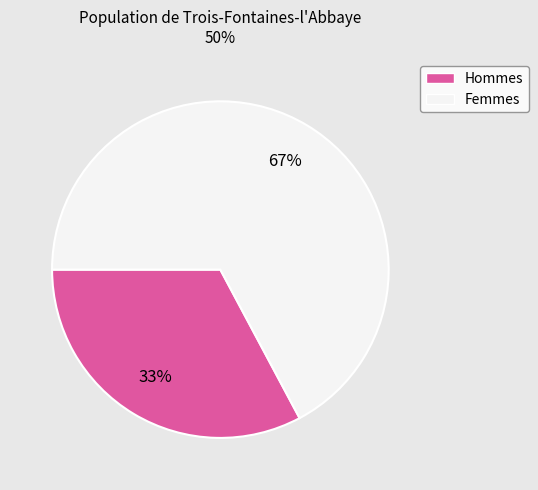

Which category has the smallest portion of the pie?

Hommes